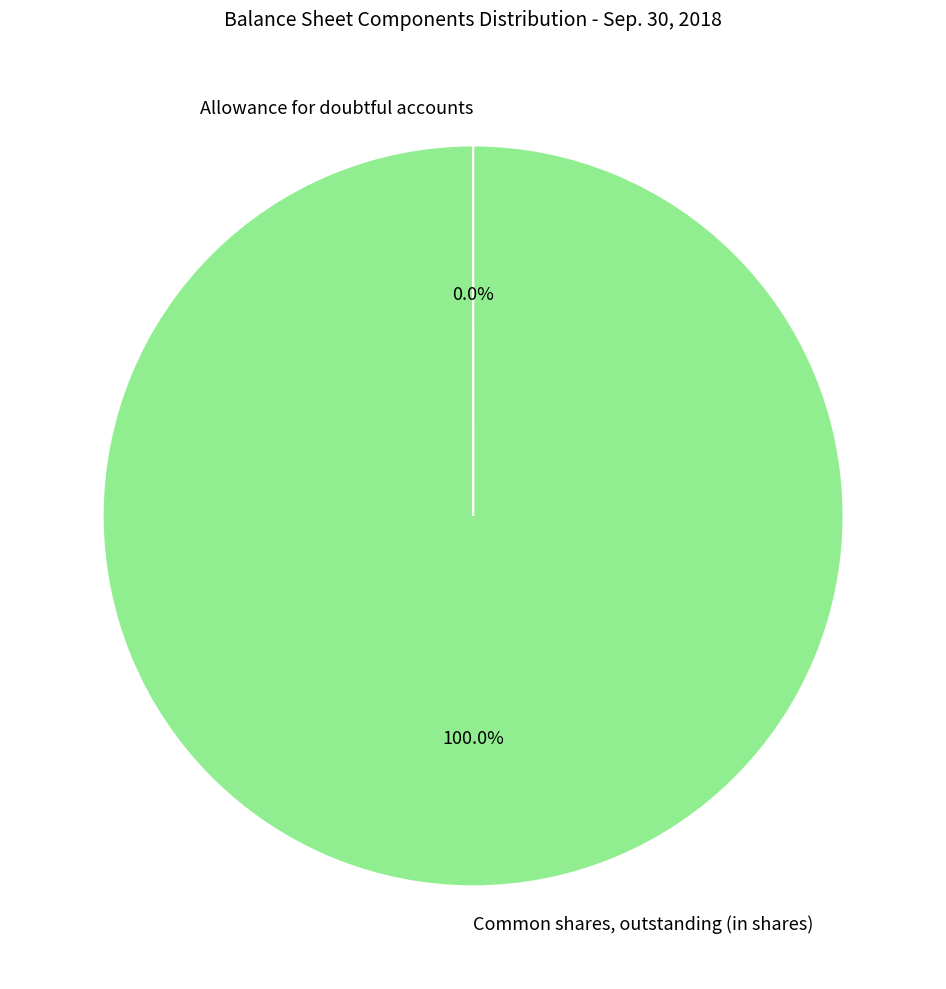

Which slice represents more than half of the pie?

Common shares, outstanding (in shares)